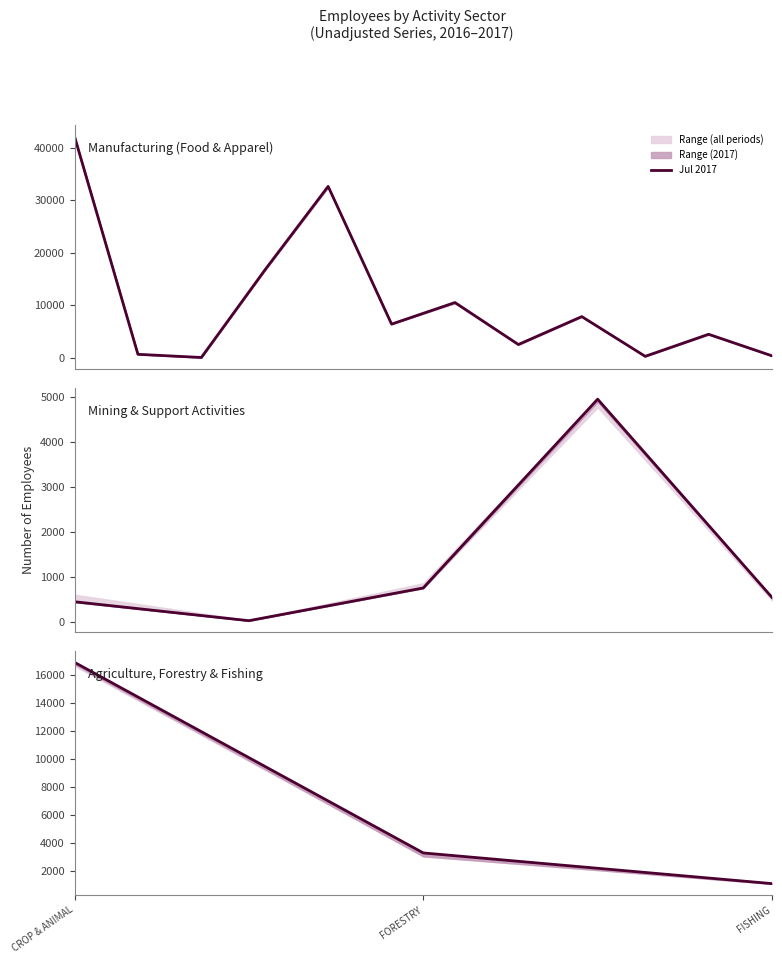

Rank the categories by value from lowest to highest.

FISHING, FORESTRY, CROP & ANIMAL